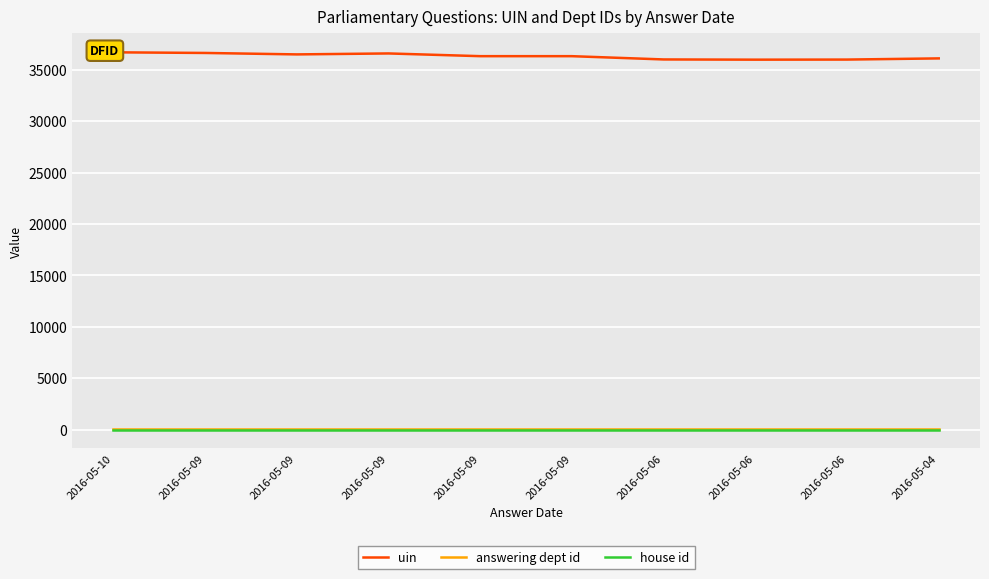

How many interior local valleys does the uin series have?

2